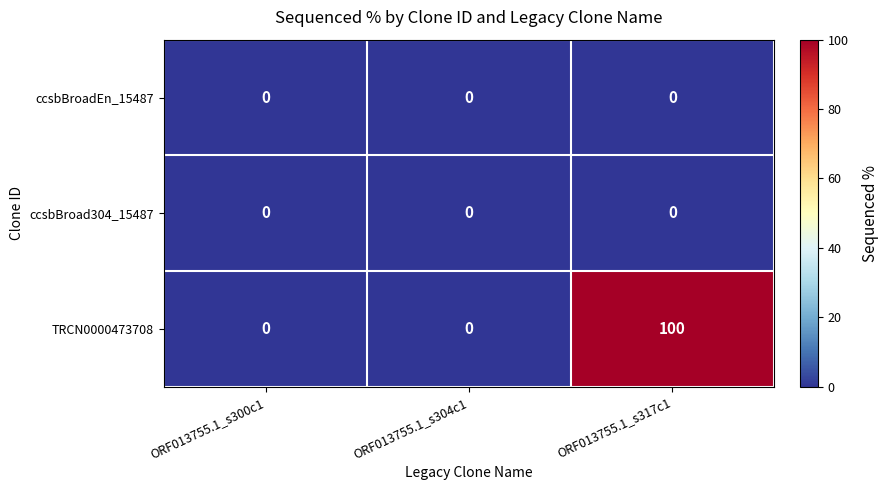

Is the value of TRCN0000473708 at ORF013755.1_s317c1 greater than the value of ccsbBroad304_15487 at ORF013755.1_s317c1?

Yes